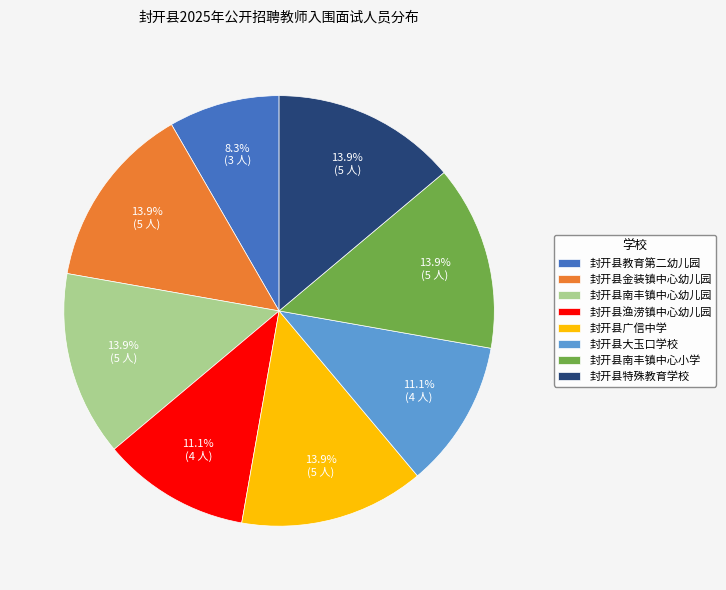

To the nearest percent, what percentage of the pie is 封开县南丰镇中心幼儿园?

14%